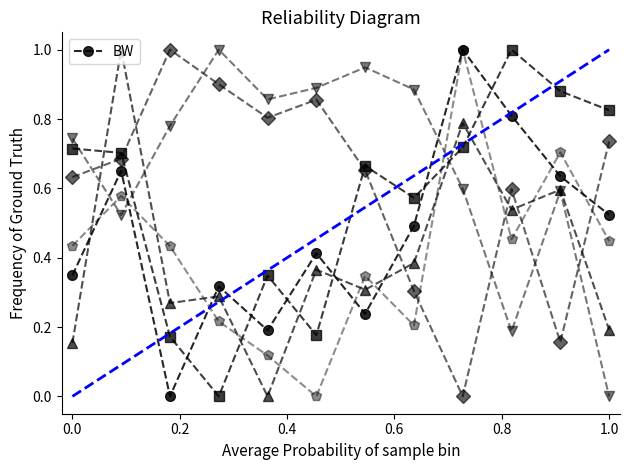

How many data points does each series have?

12